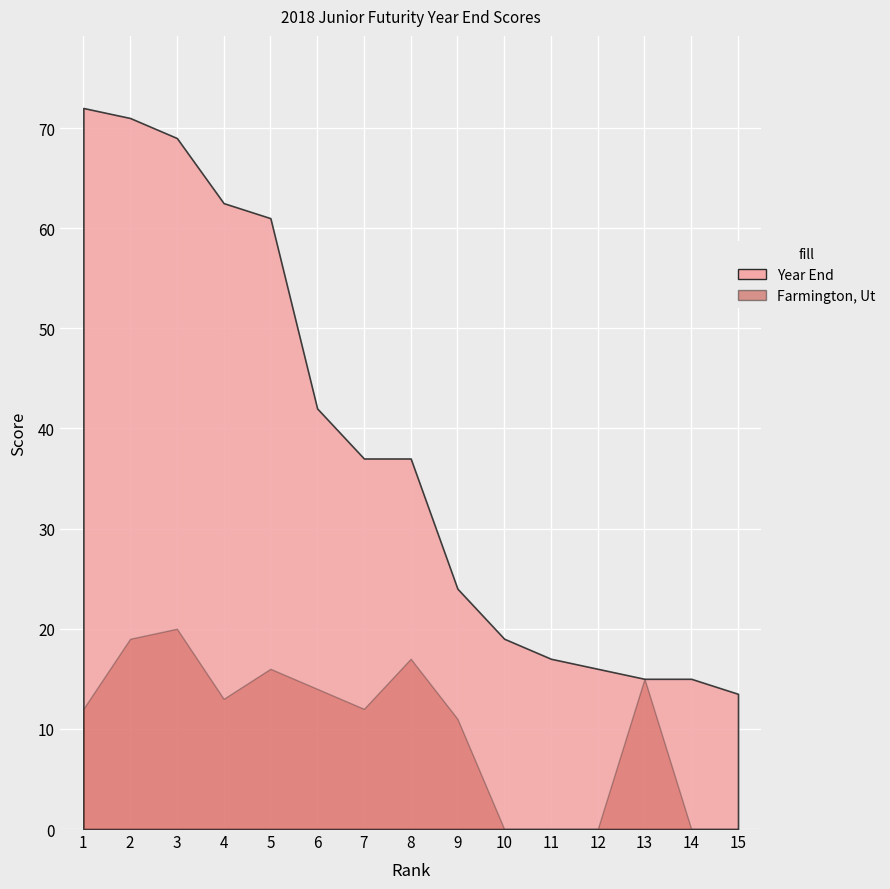

Which category has the highest value in the Farmington, Ut series?

3